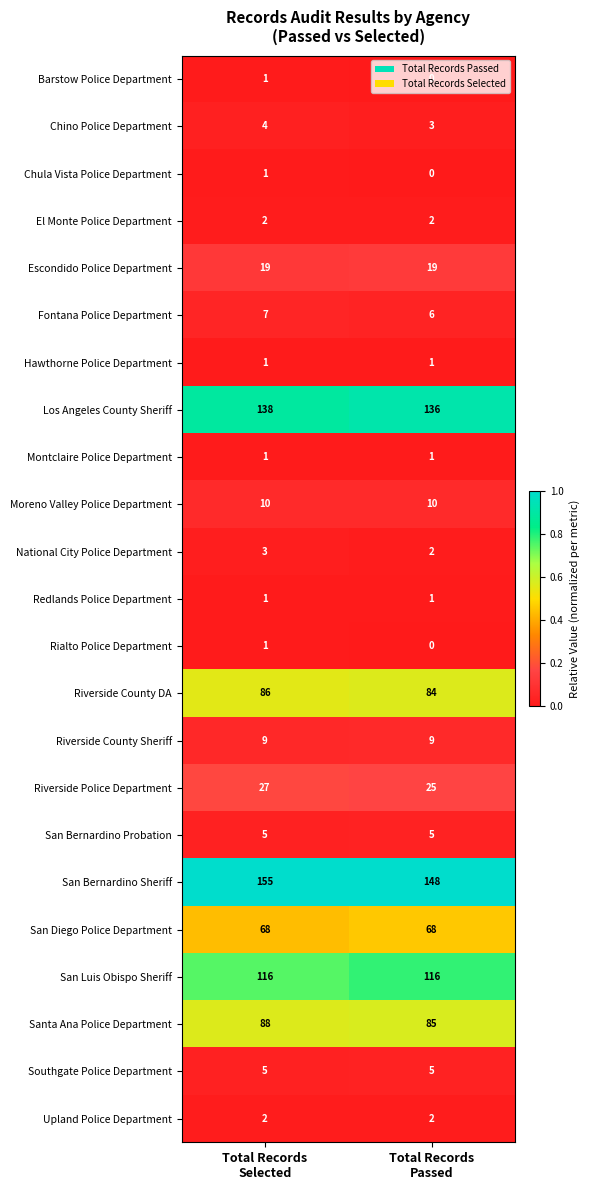

What is the highest value of the Moreno Valley Police Department series?

10